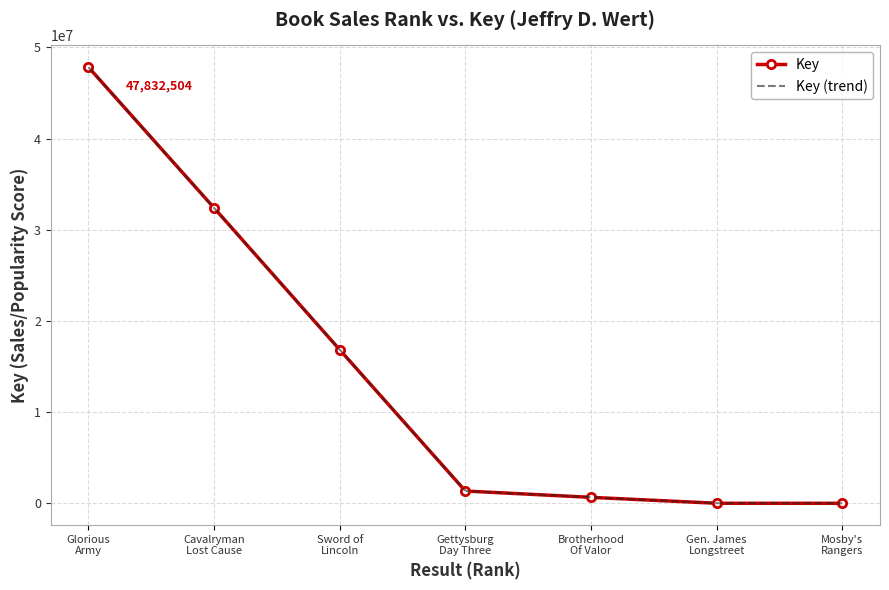

How many data points are above 1346561?

3